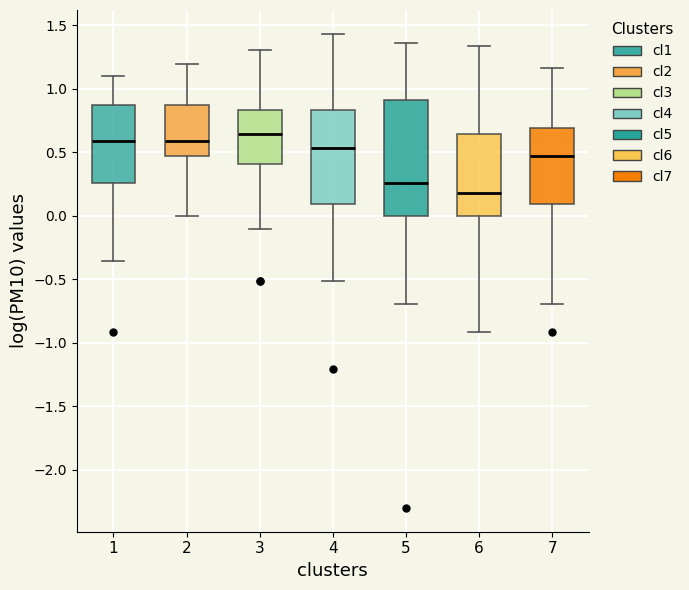

Where is the lower edge of the box at x = 2 on the y-axis? The values are not printed on the chart, so give them approximately, as read against the axis.

0.45